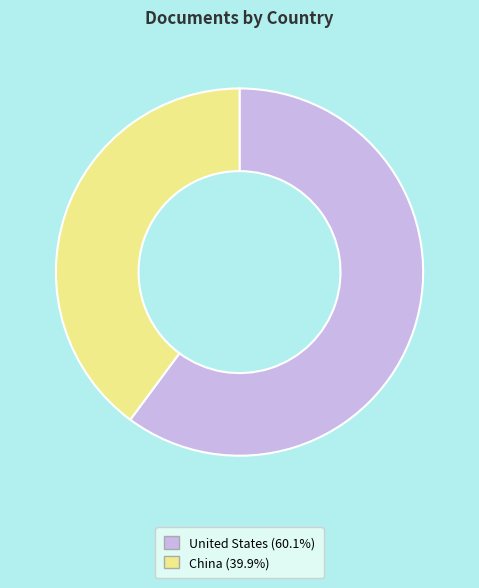

True or false: China accounts for 31% of the total.

False